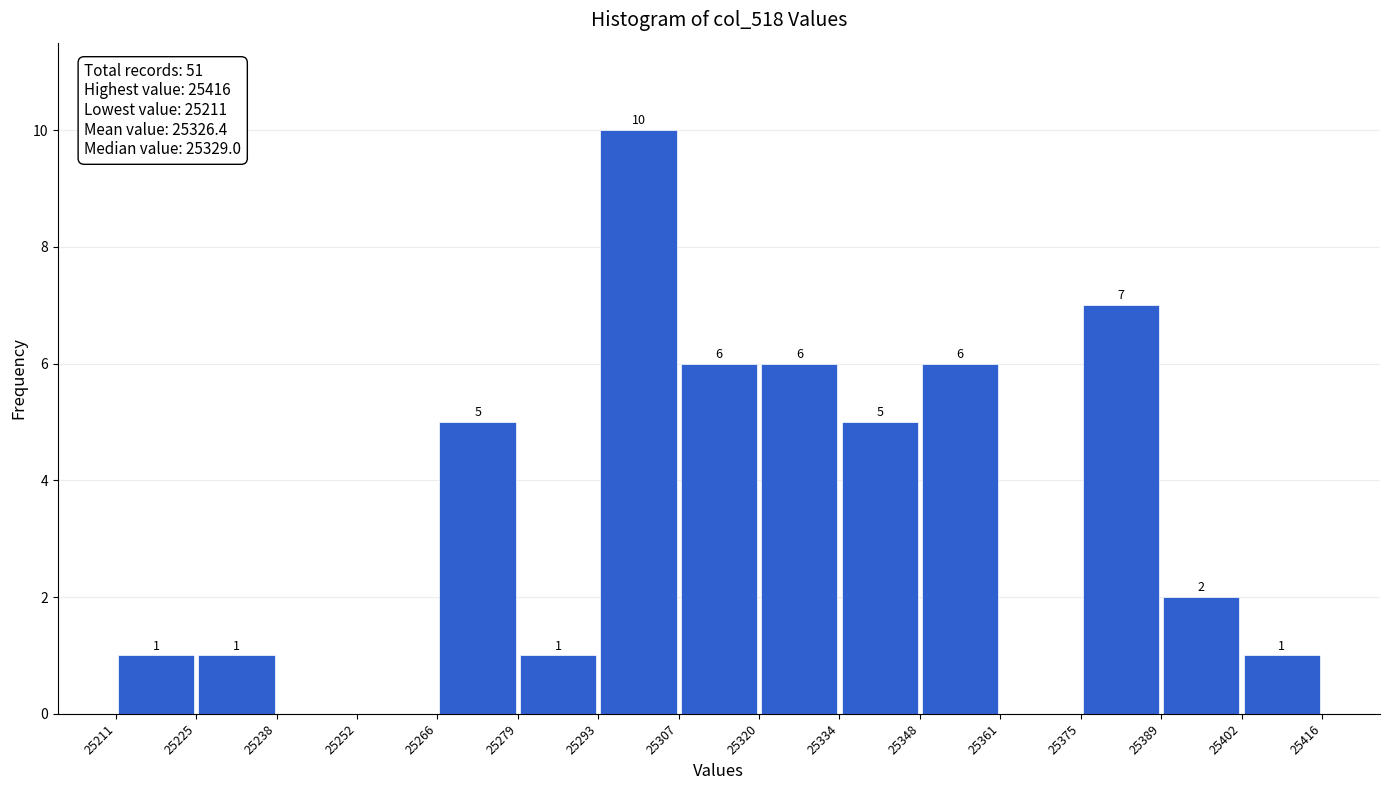

Which range on the x-axis has the tallest bar?

25293 to 25307